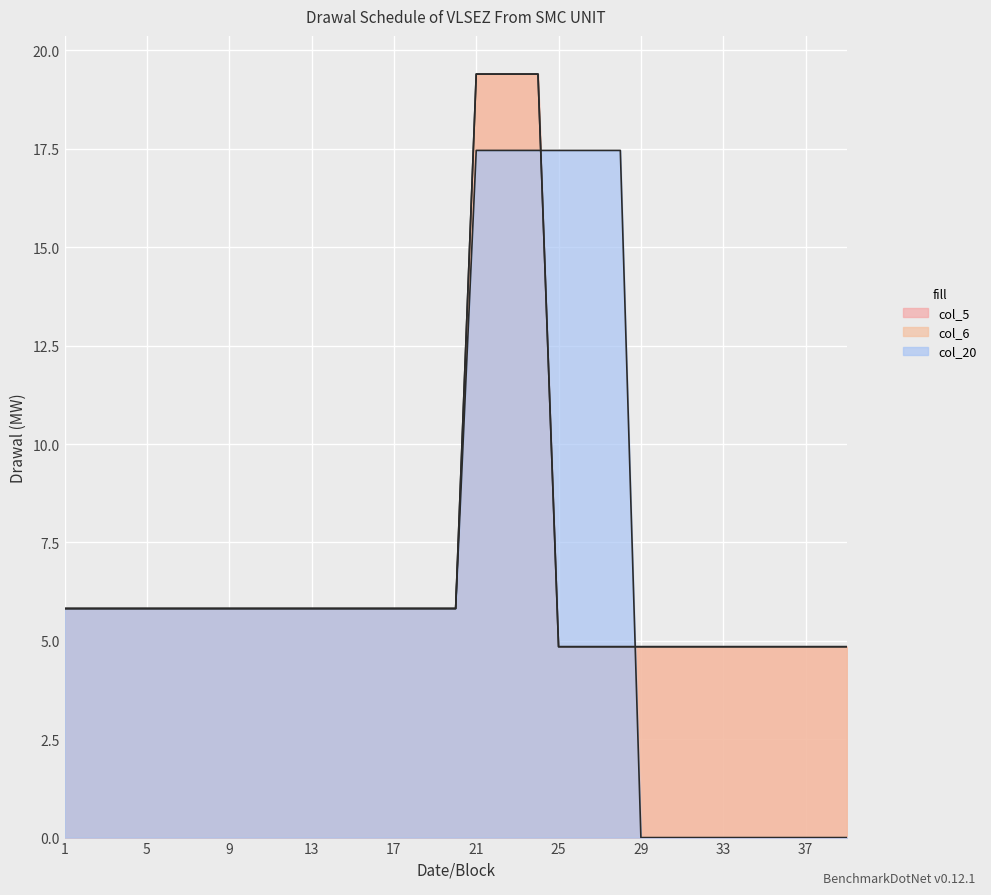

Where does the col_20 series first go above 5?

1